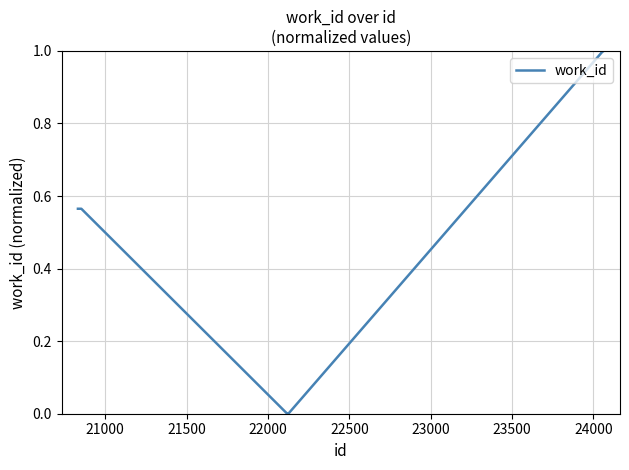

What is the maximum value shown in the chart?

1.0